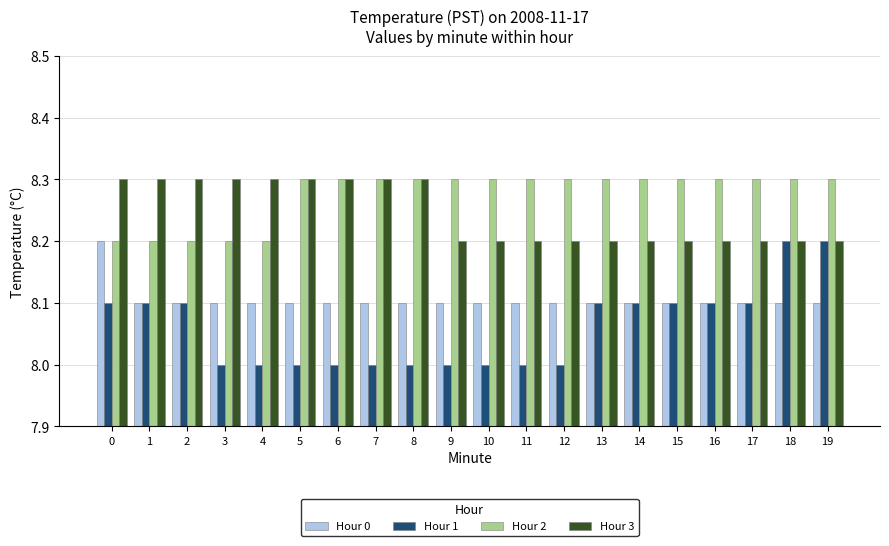

What is the value of the Hour 0 bar at the 4th from the left?

8.1